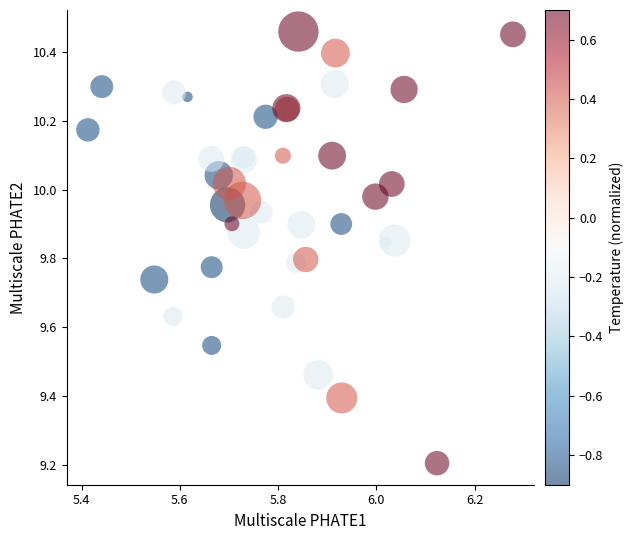

What Y value in the scatter plot is closest to 9?

9.2